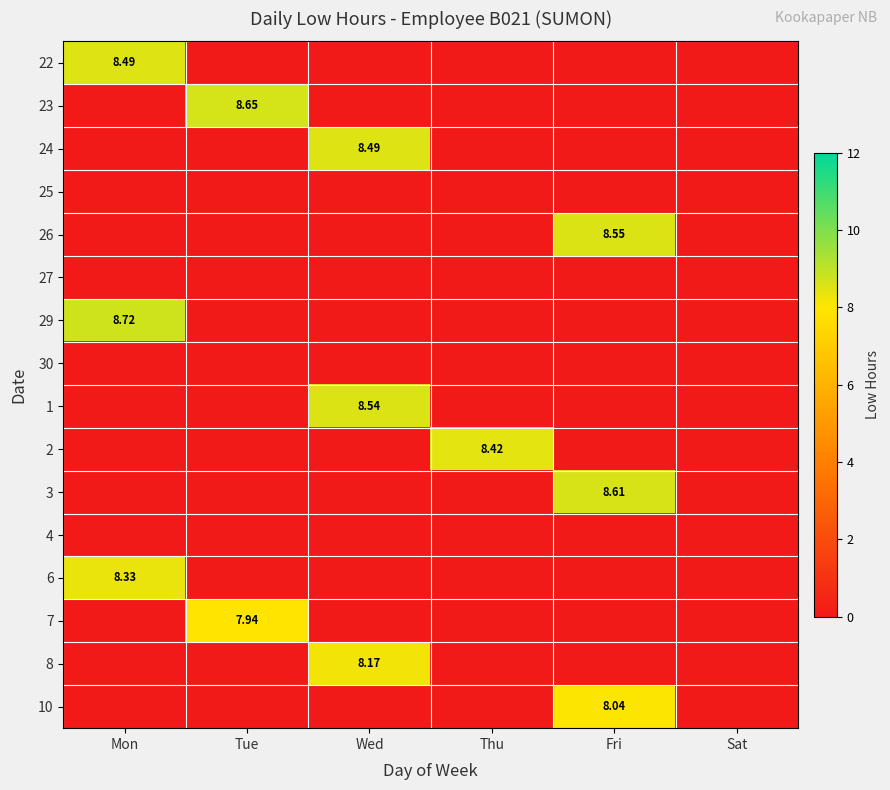

At Fri, list the series in order from smallest to largest.

22, 23, 24, 25, 27, 29, 30, 1, 2, 4, 6, 7, 8, 10, 26, 3